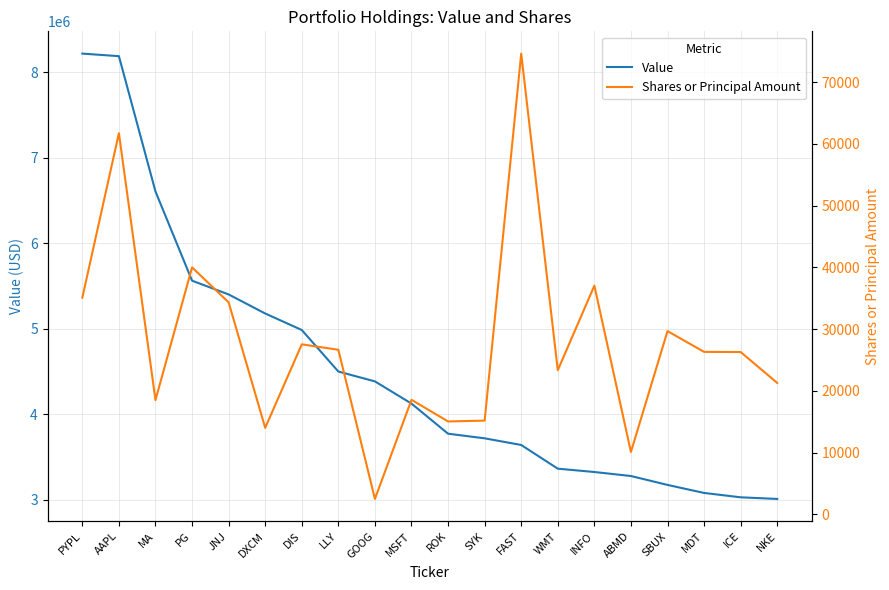

Read the Value value at DIS.

4988000